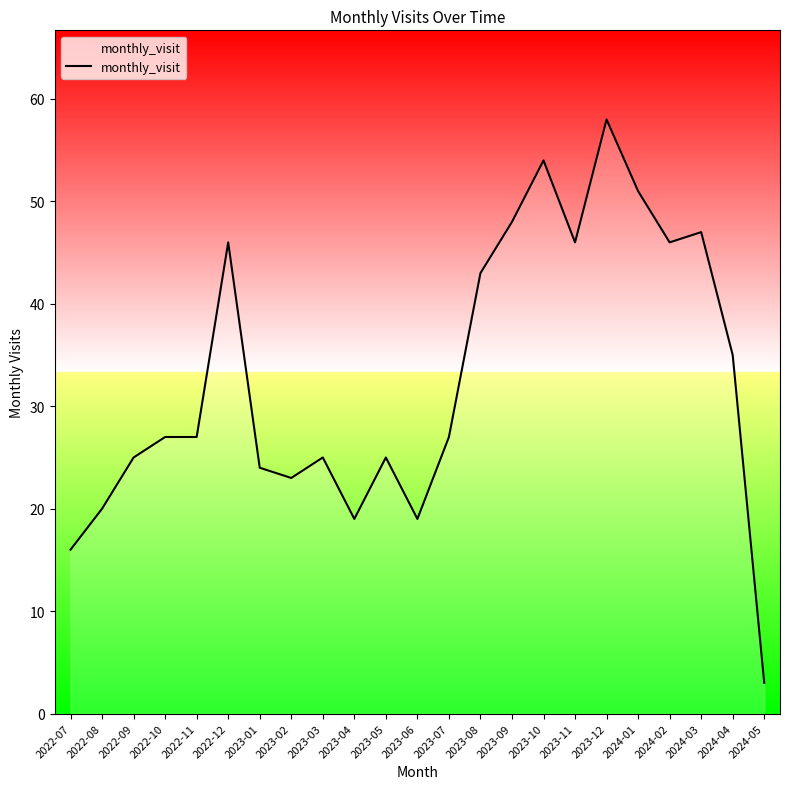

Is it true that the value at 2023-04 is 5?

False